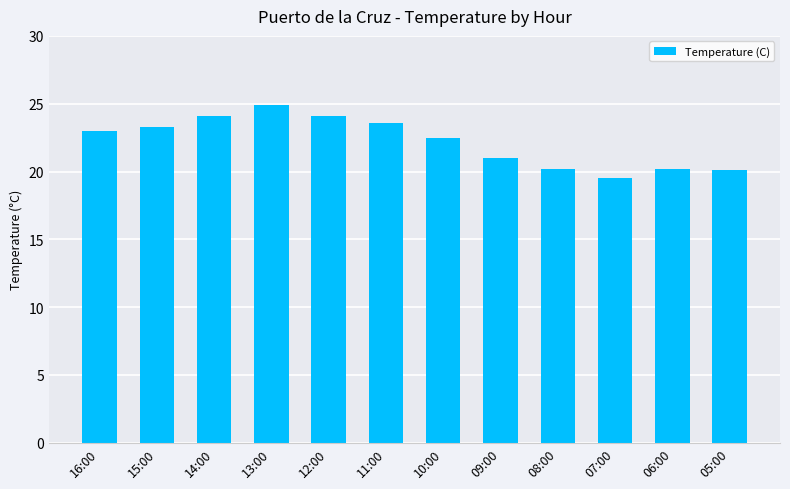

True or false: the data shows 32.9 at 08:00.

False